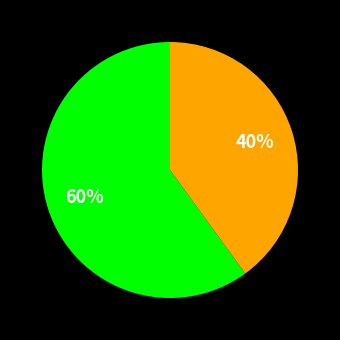

To the nearest percent, what is the difference between the largest and smallest slice percentages?

20%